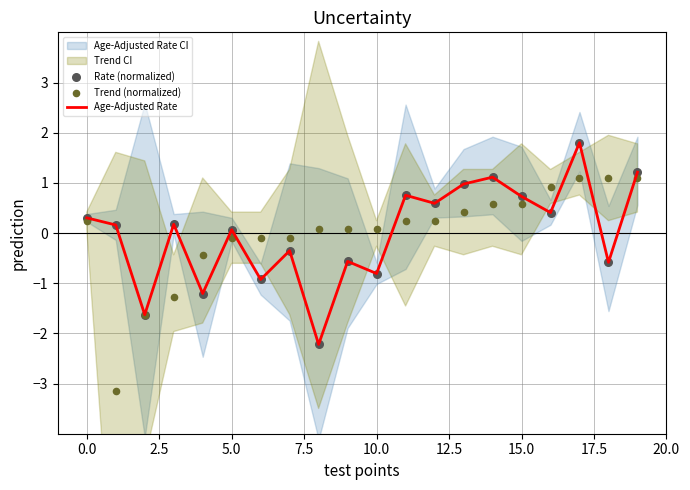

Which series has the largest Y range (max minus min)?

Trend (normalized)